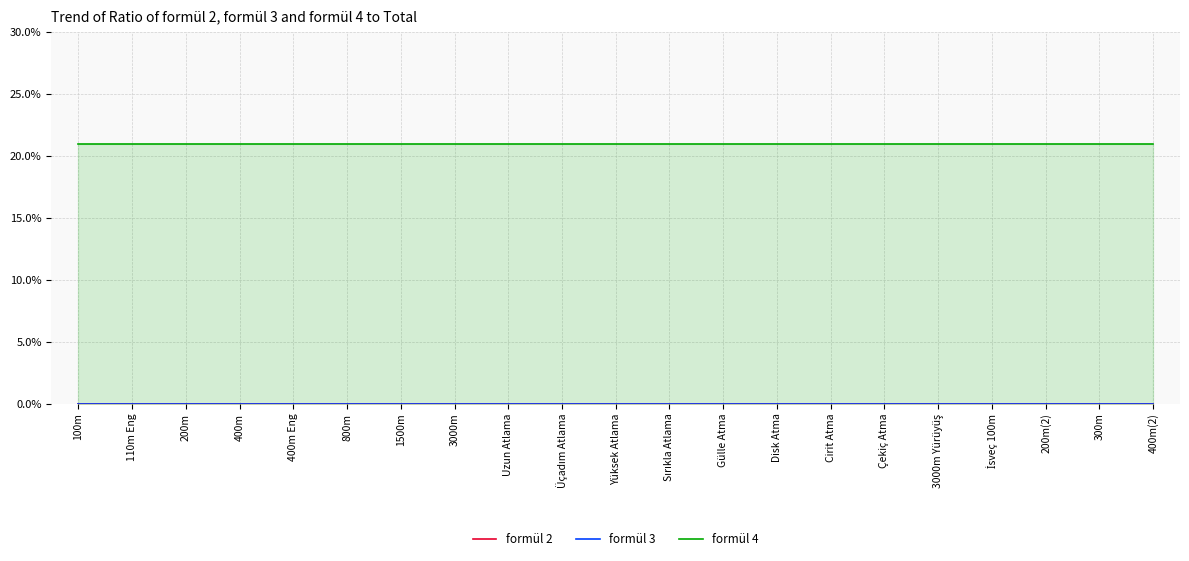

True or false: formül 3 and formül 2 intersect in this chart.

False